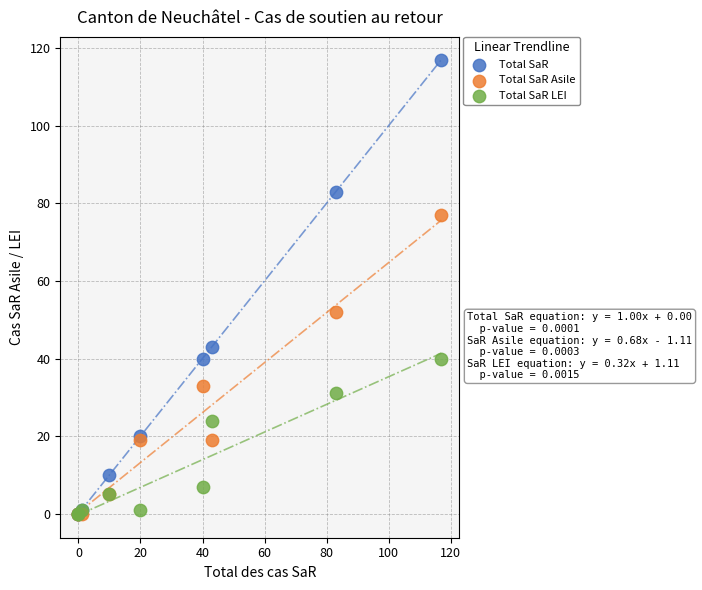

In the Total SaR series, what Y value is closest to 58?

43